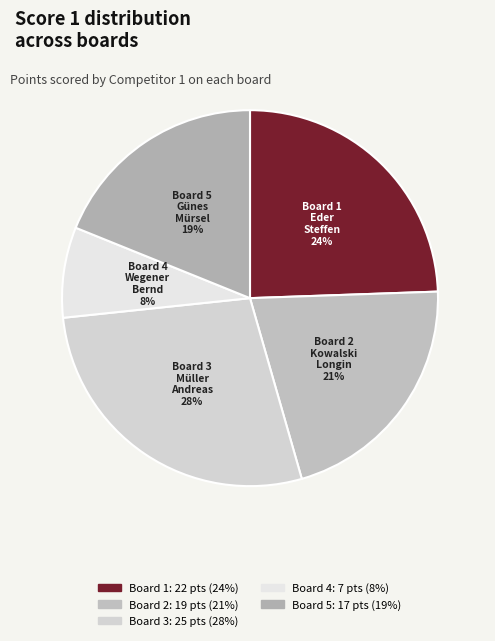

How many slices are in this pie chart?

5